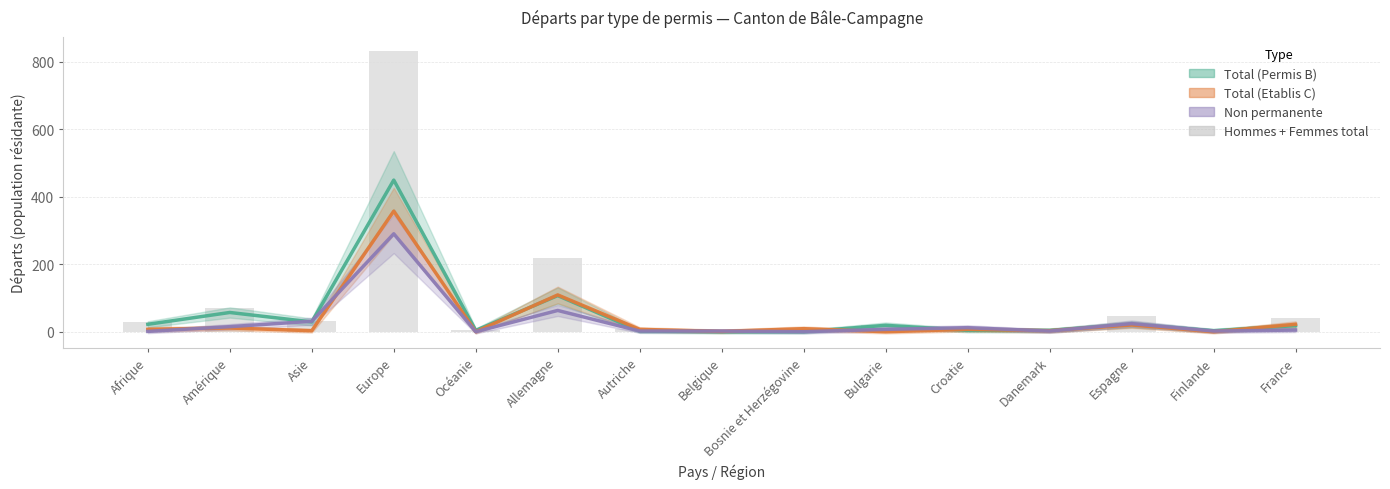

Which series has the largest range (max minus min)?

Hommes + Femmes total